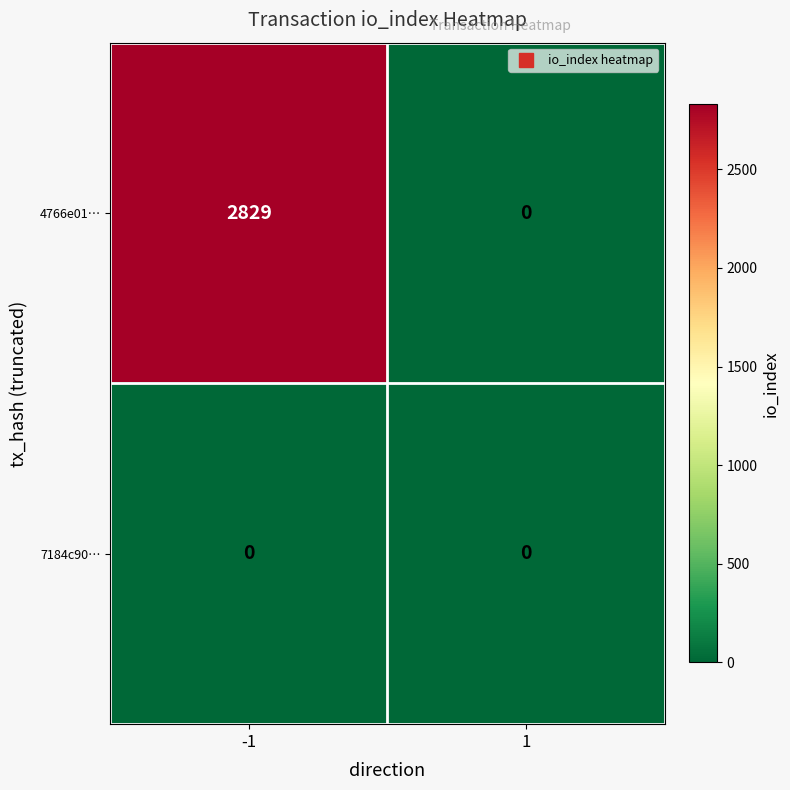

Count the number of categories in the chart.

2